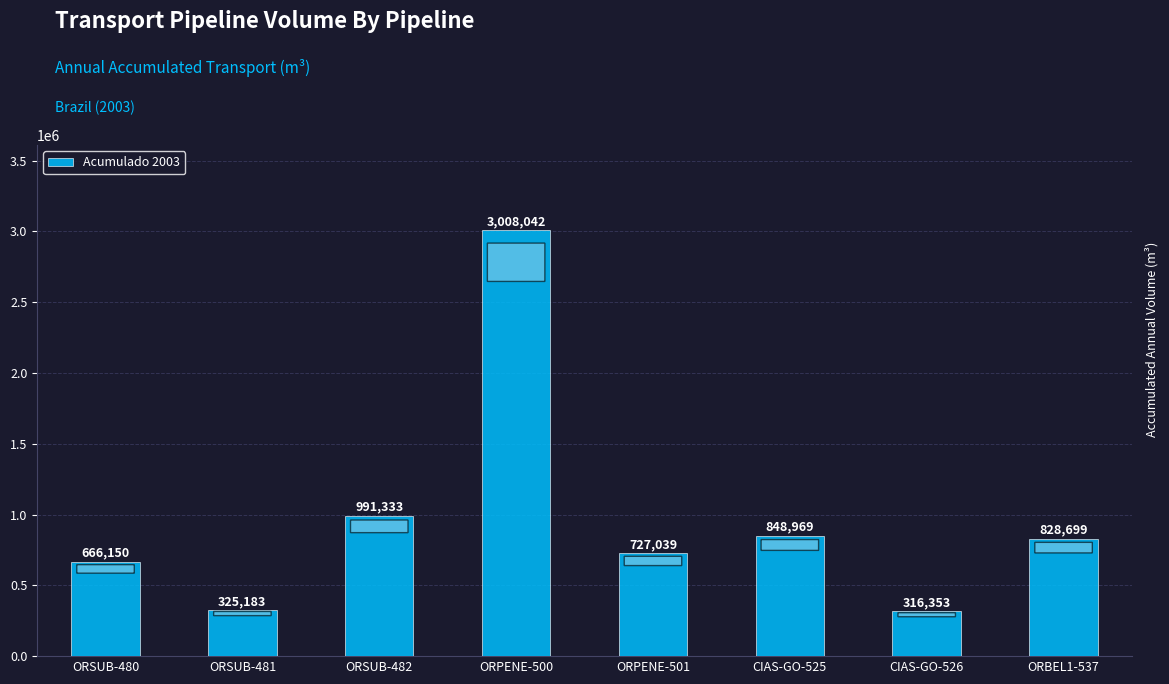

What is the ratio of the value at ORSUB-482 to the value at ORSUB-480?

1.5